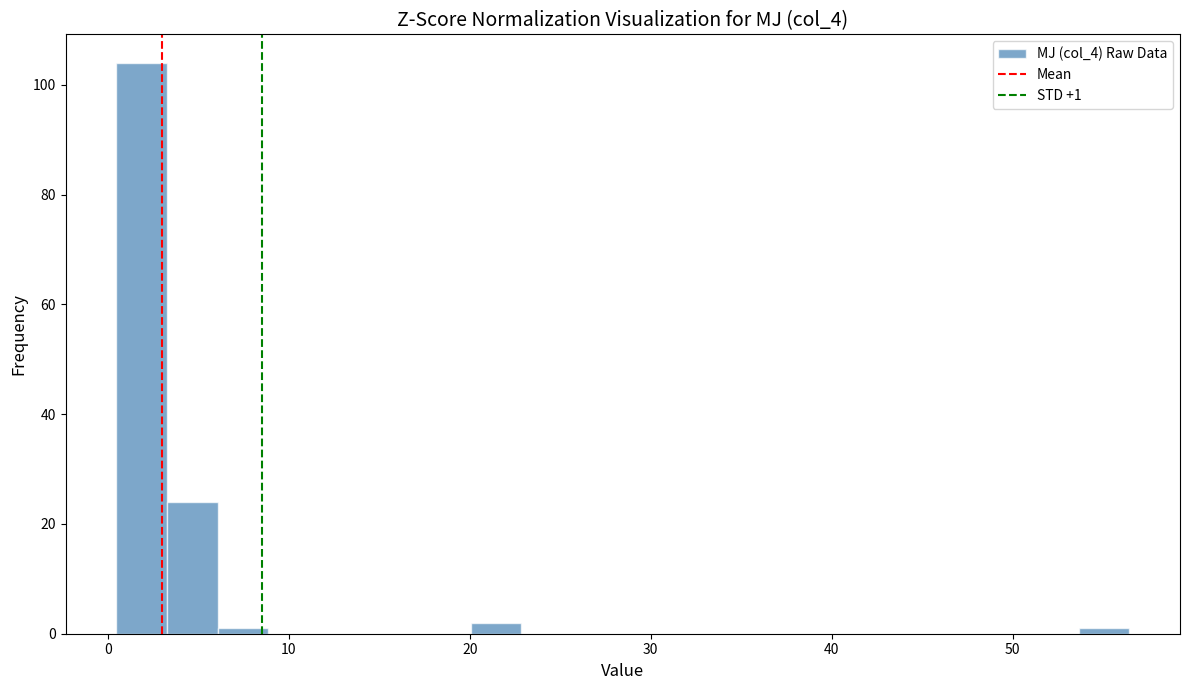

Around what value on the x-axis is the tallest bar? Give the approximate position of its centre, as read against the axis.

2